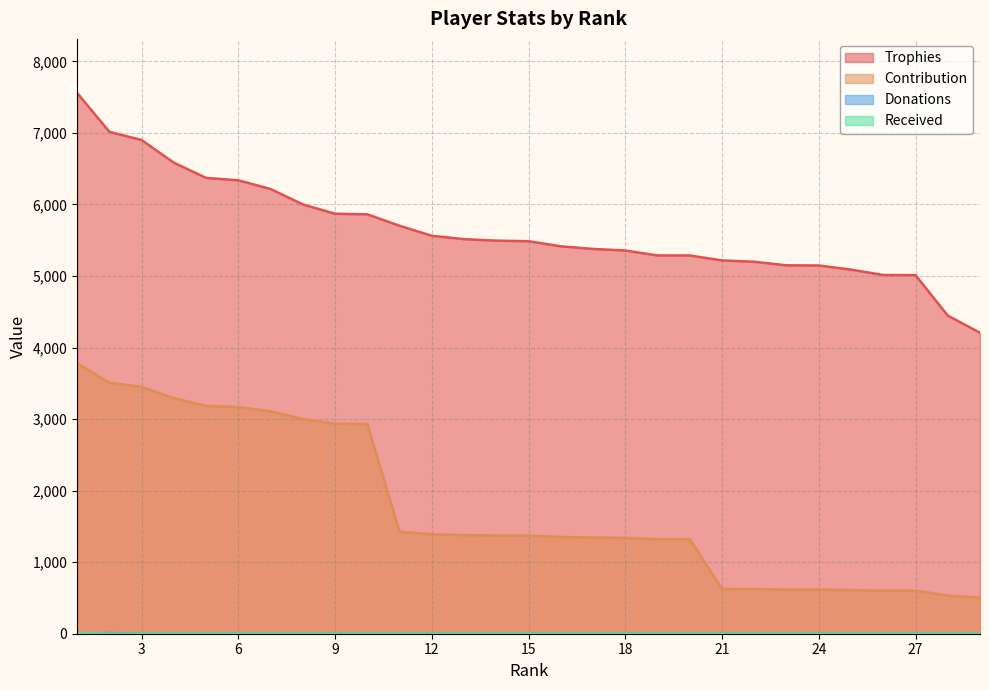

Is the value of Trophies at 4 greater than the value of Contribution at 7?

Yes